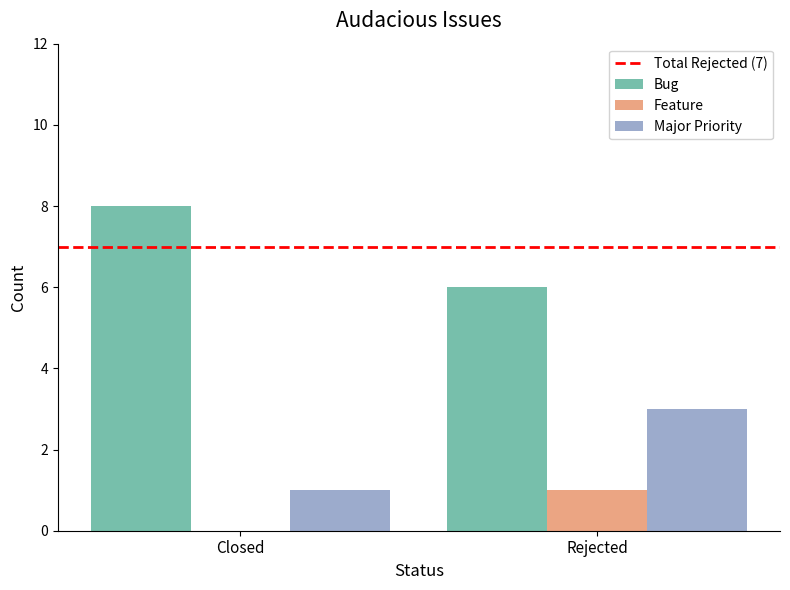

What is the total value across all series at Rejected?

10